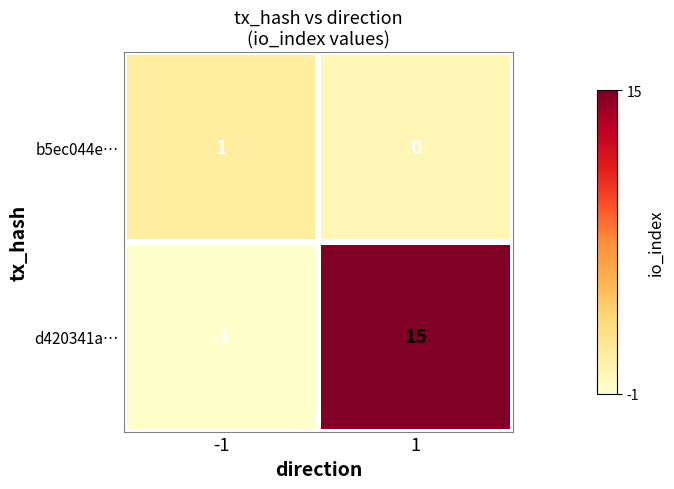

Which series changed the most between -1 and 1?

d420341a…